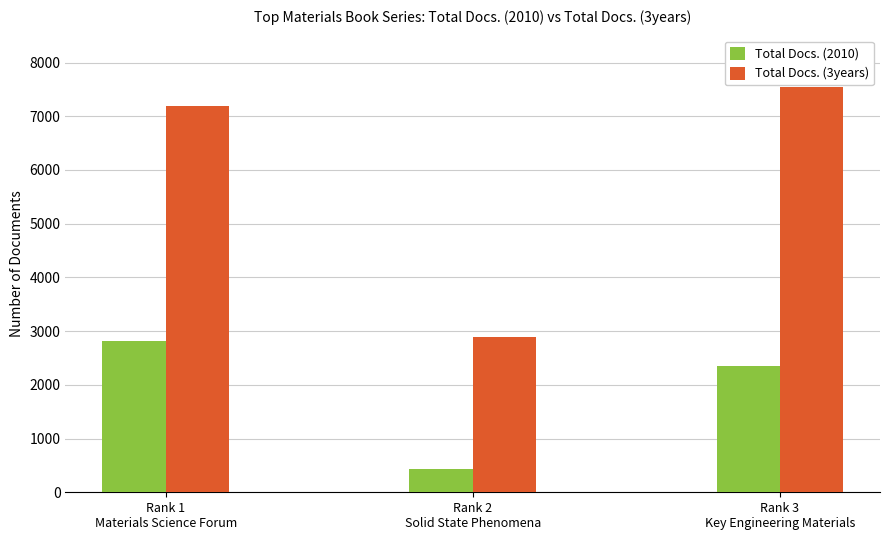

What is the average value of the Total Docs. (3years) series?

5879